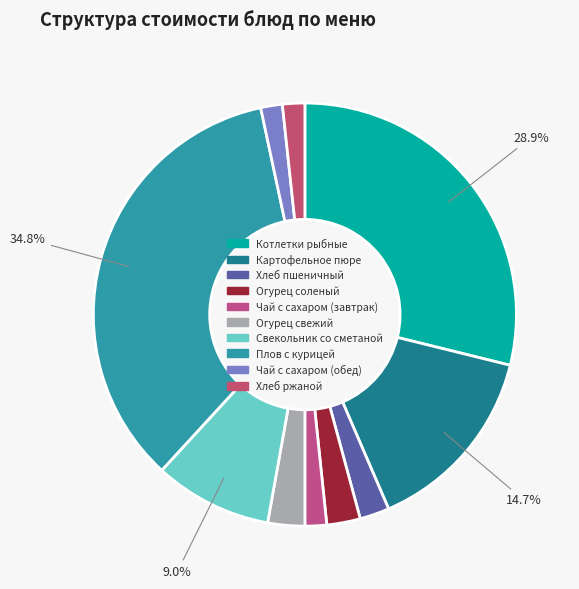

Count the number of slices in the pie.

10